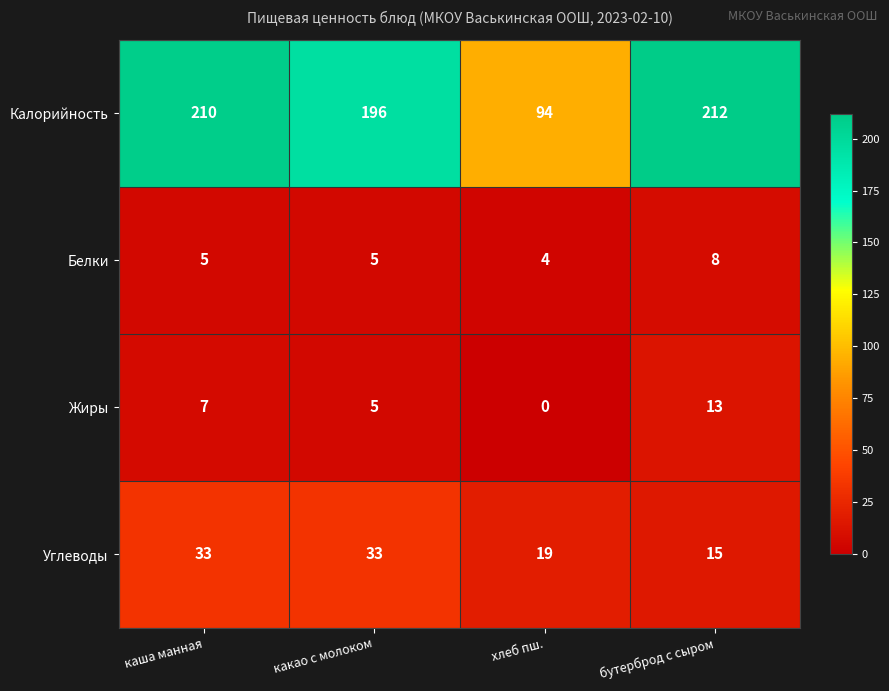

At which category is the sum across all series the highest?

каша манная